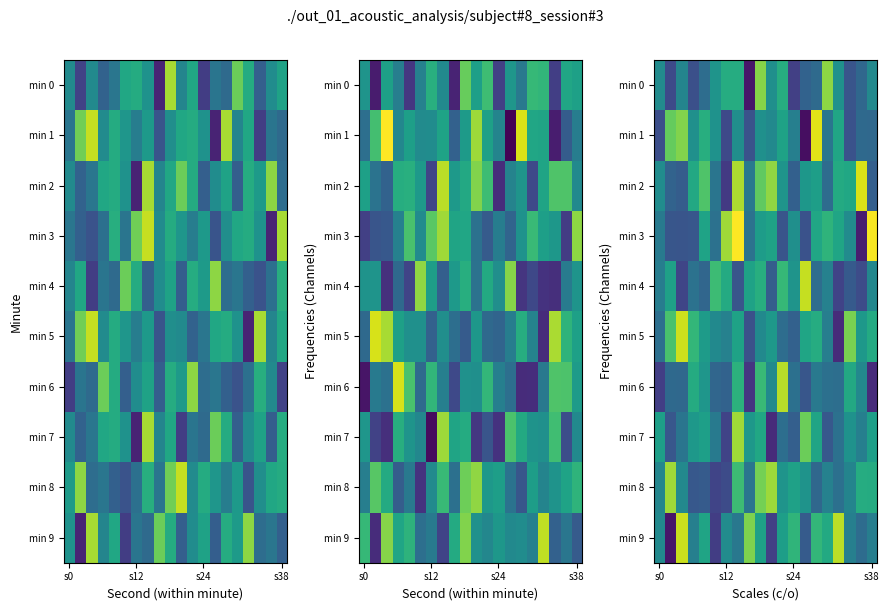

What is the spread (max minus min) of values at 4?

10.9